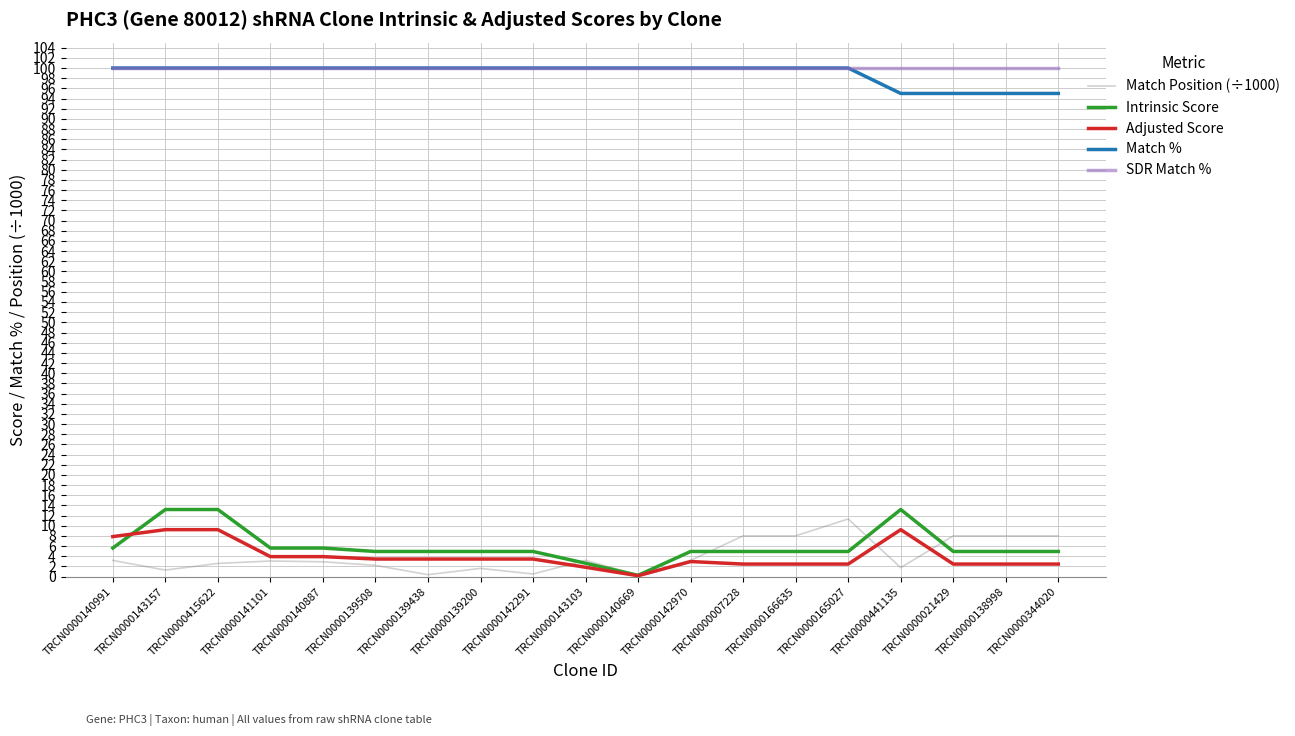

What value does the Adjusted Score series have at TRCN0000139438?

3.5